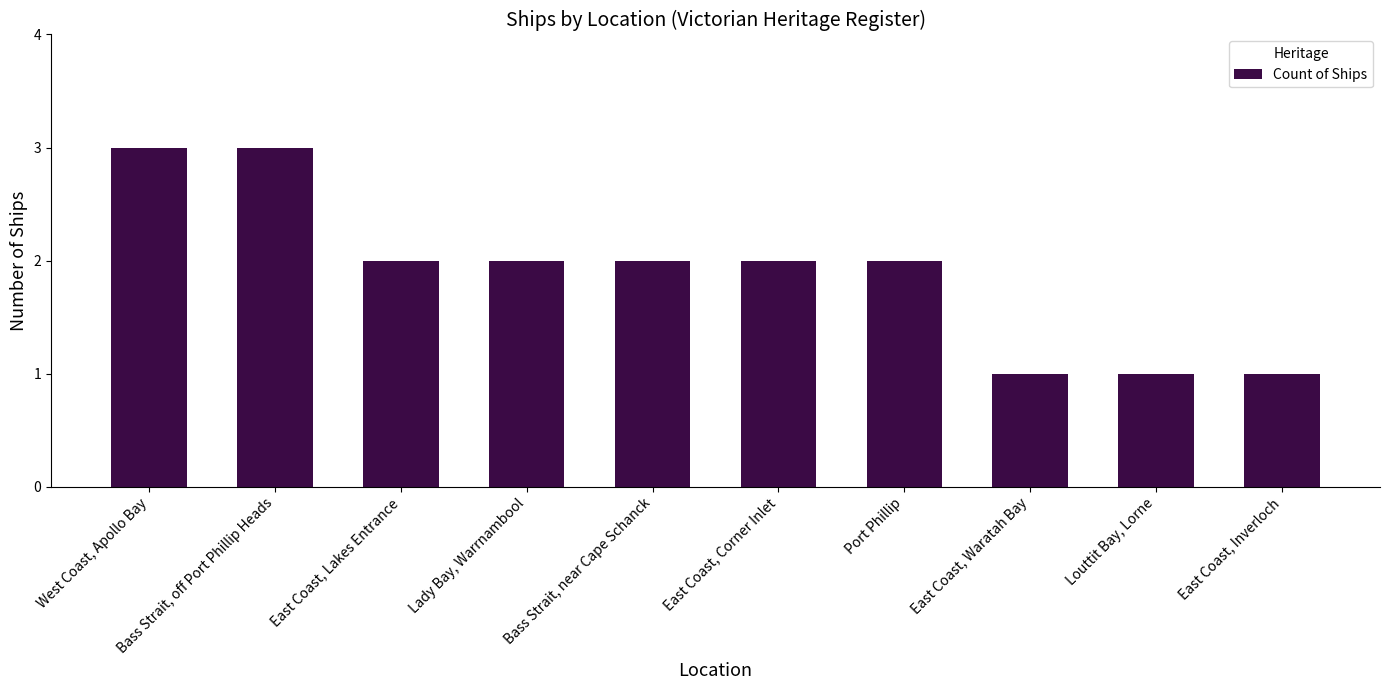

What is the difference between the maximum and second lowest values?

2